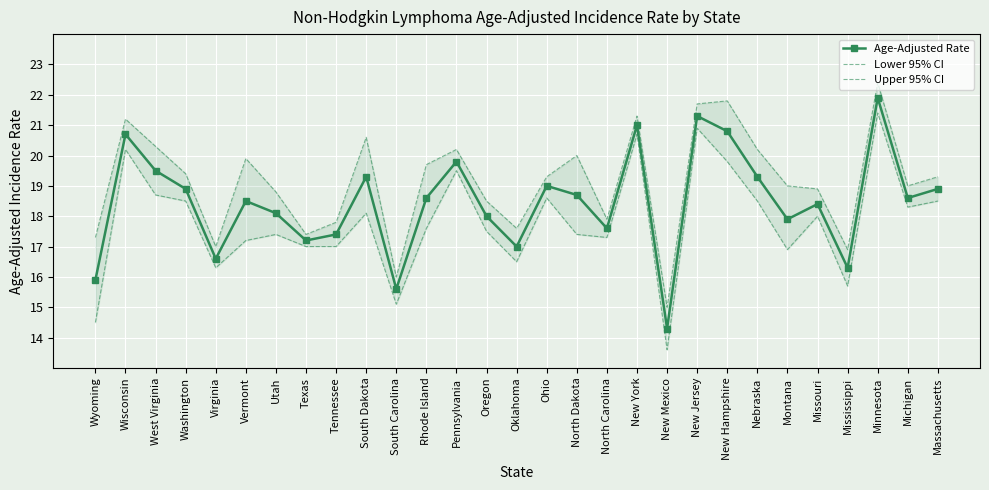

Between South Dakota and Missouri, which is larger?

South Dakota